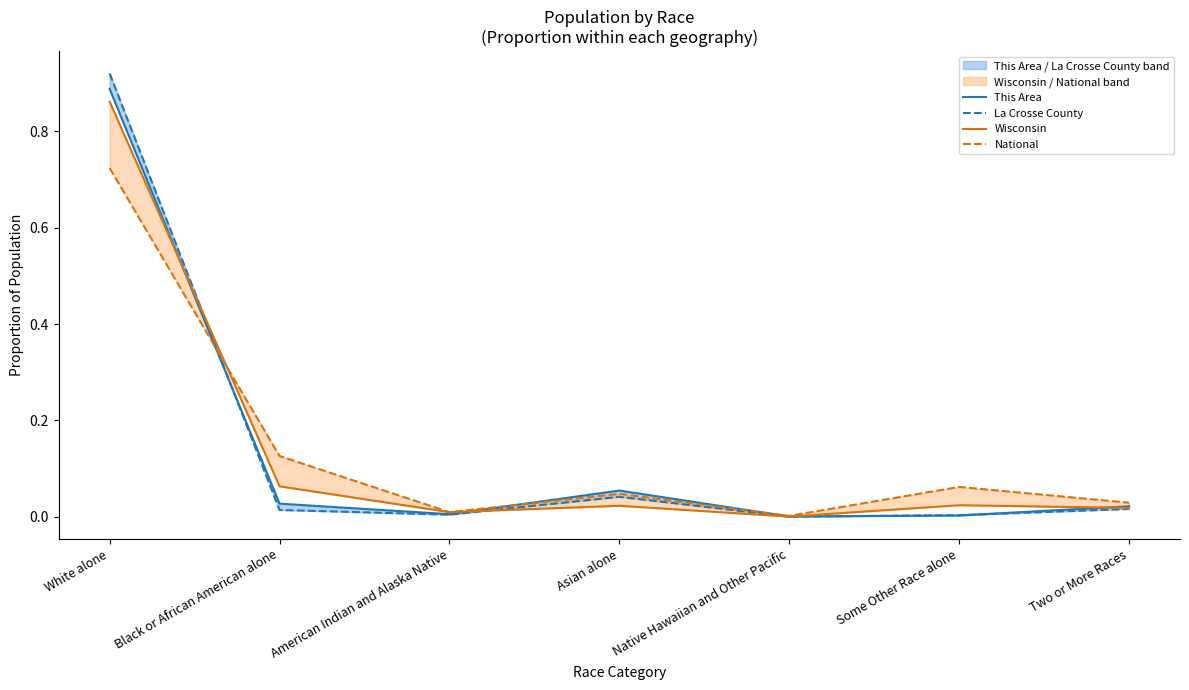

What is the difference between the maximum and minimum values in the National series?

0.7